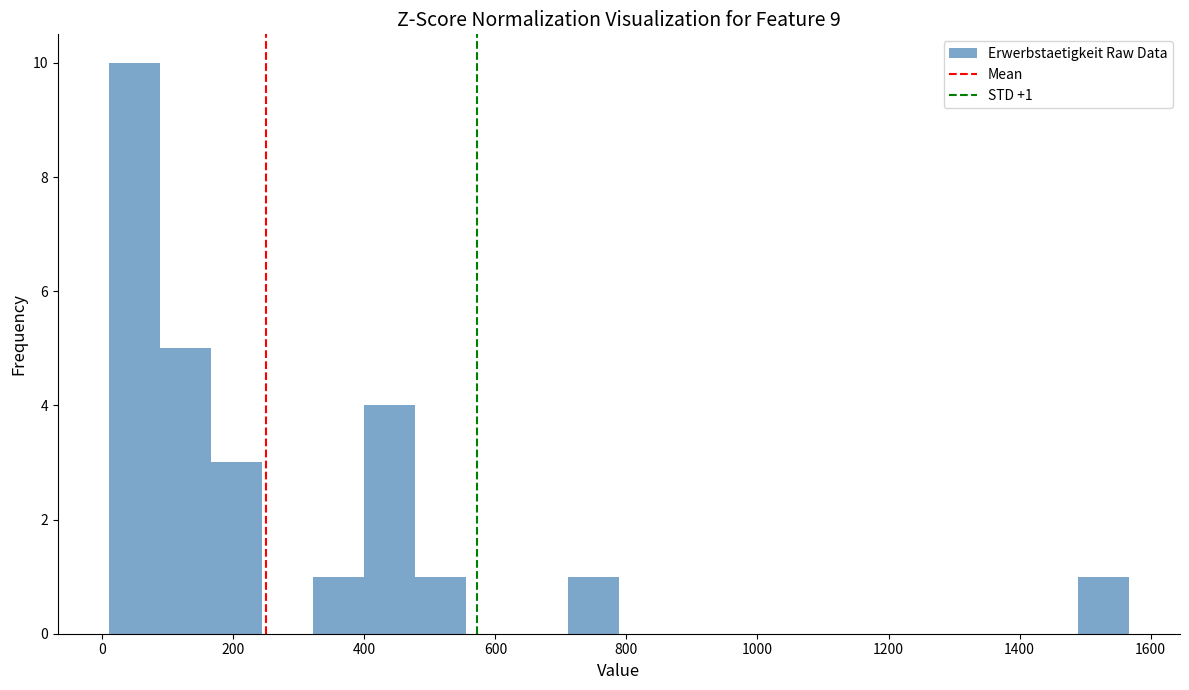

Read against the x-axis, roughly where is the centre of the tallest bar?

40